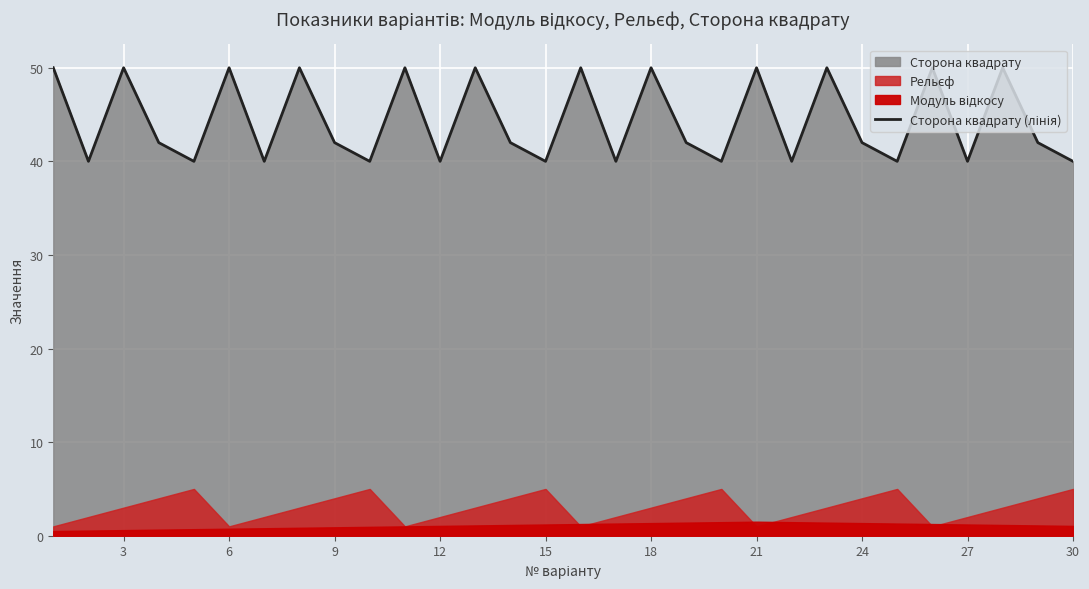

What is the smallest value displayed?

40